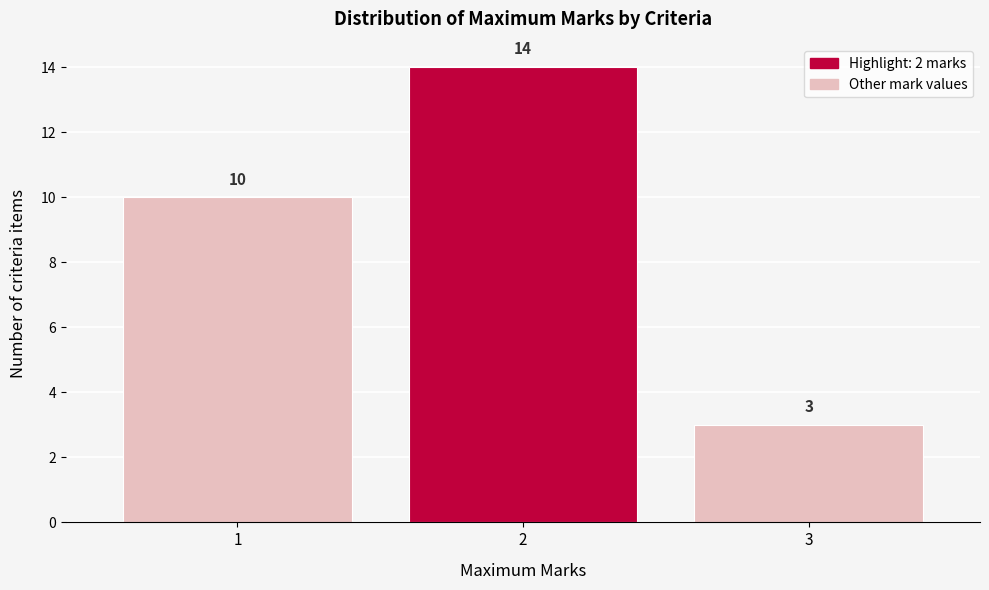

Reading left to right, list every bar in this chart as the range it spans on the x-axis followed by its height.

0.5 to 1.5: 10
1.5 to 2.5: 14
2.5 to 3.5: 3